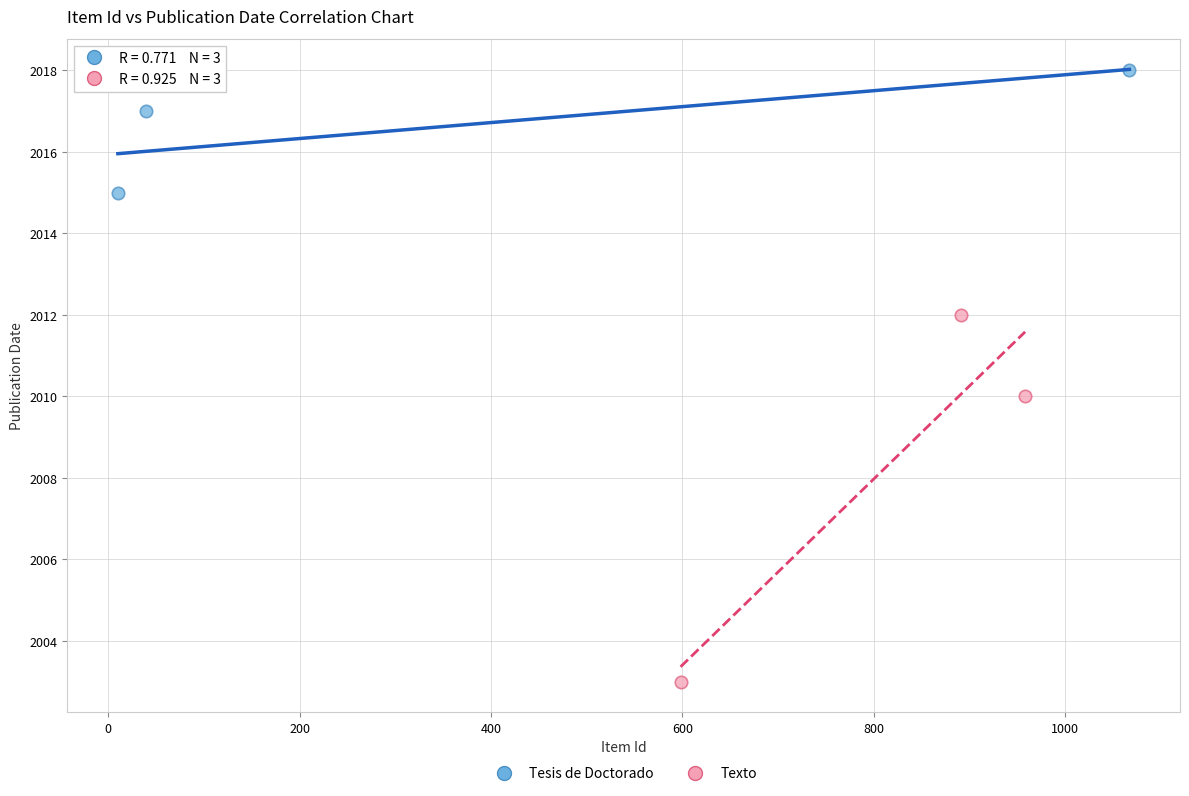

Which series reaches the maximum Y coordinate?

Tesis de Doctorado